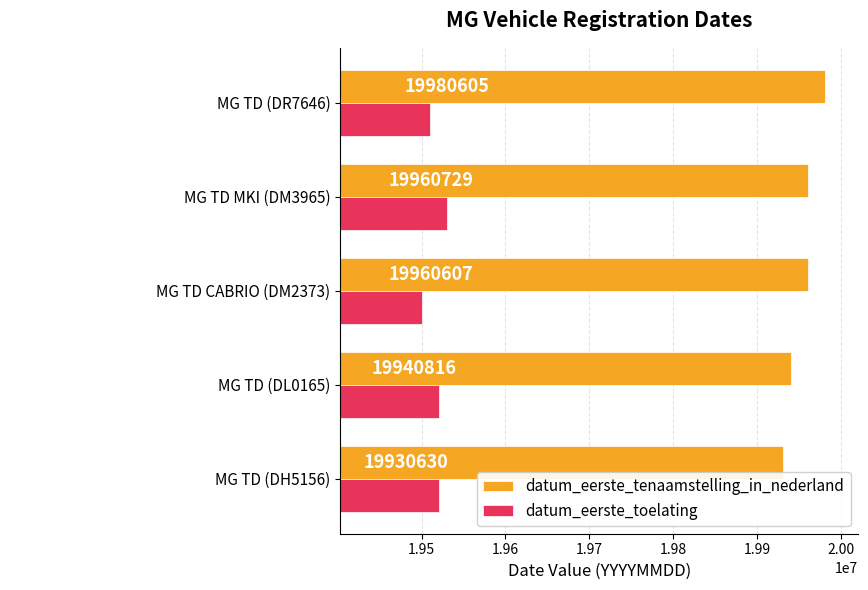

The datum_eerste_toelating series shows 19530228 at MG TD MKI (DM3965). True or false?

True